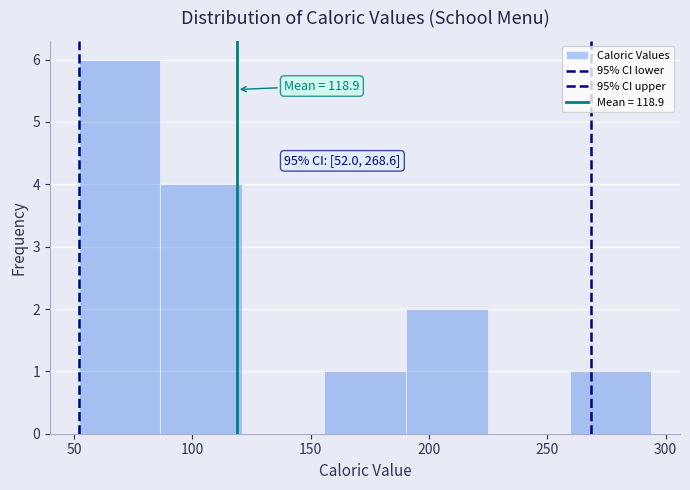

Over which range of the x-axis is the bar tallest?

50 to 85